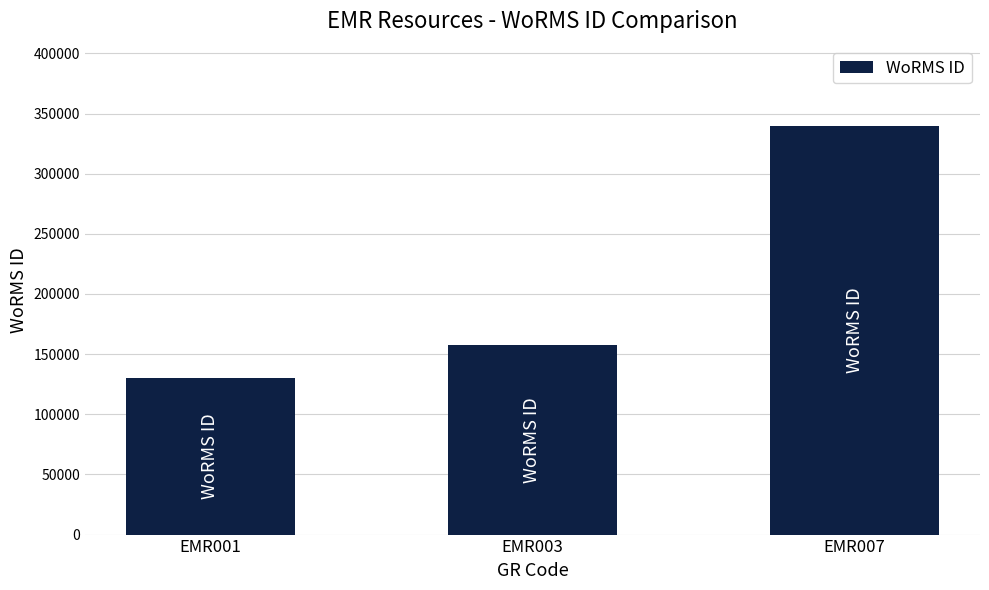

Count the values in the range 129840 to 339374.

3